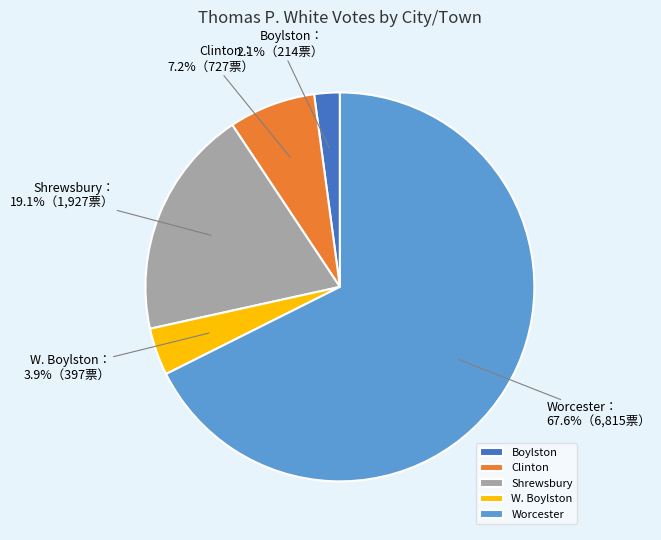

To the nearest percent, what is the average slice percentage?

20%